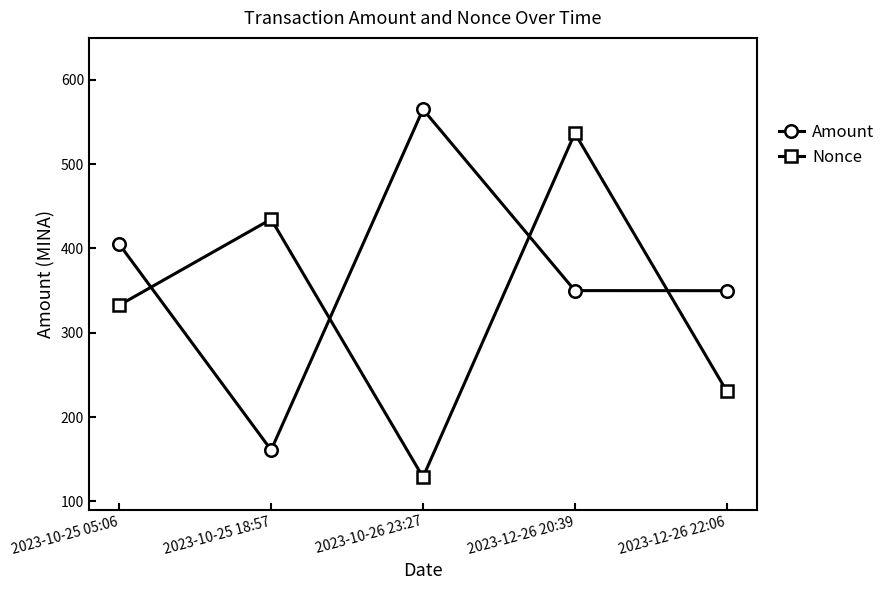

Between which two adjacent categories do Nonce and Amount first intersect?

2023-10-25 05:06 and 2023-10-25 18:57